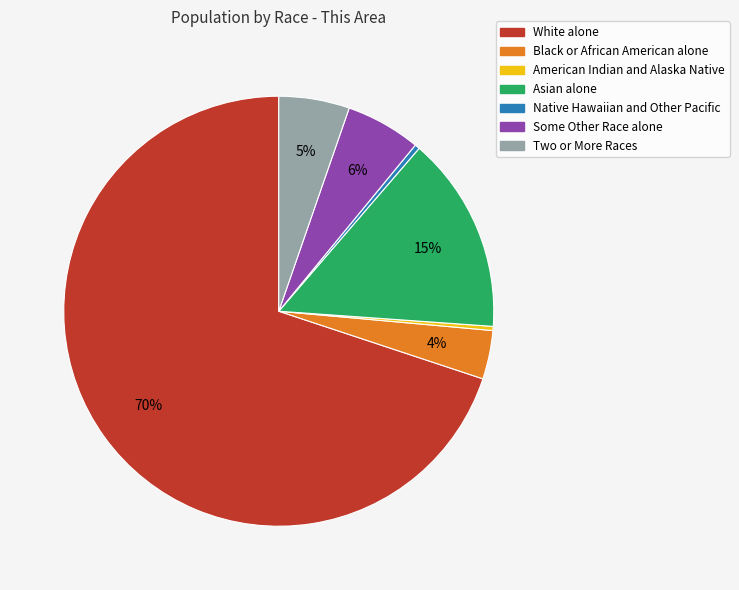

True or false: White alone accounts for 82% of the total.

False